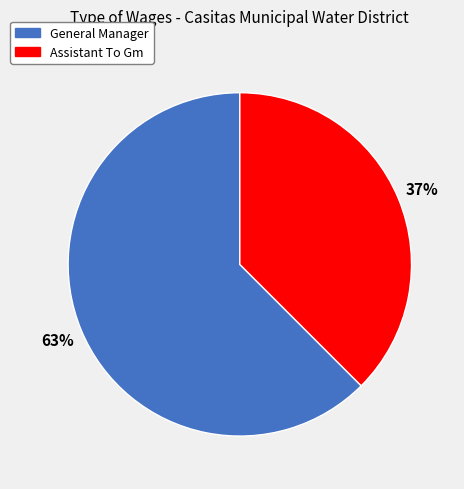

Combined, do General Manager and Assistant To Gm account for over 50%?

Yes